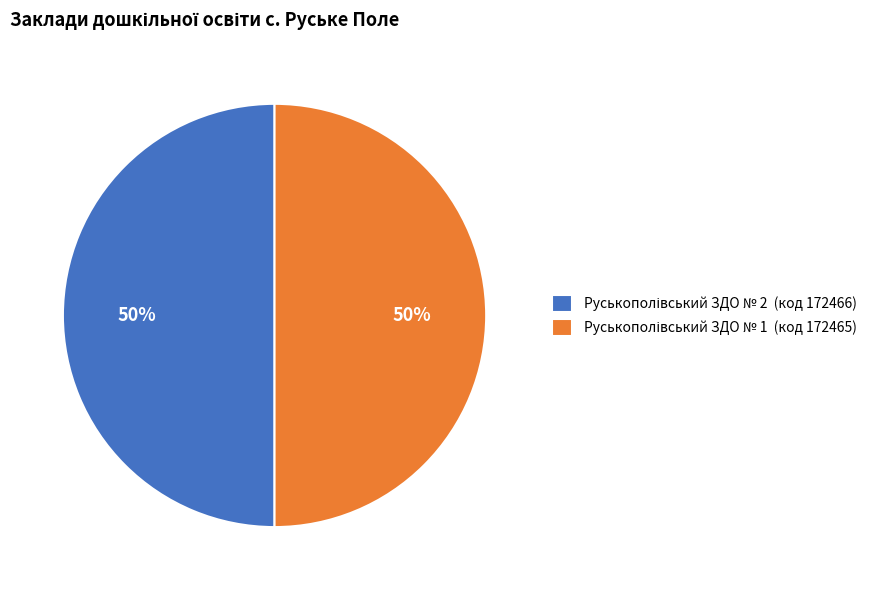

To the nearest percent, what is the average slice percentage?

50%